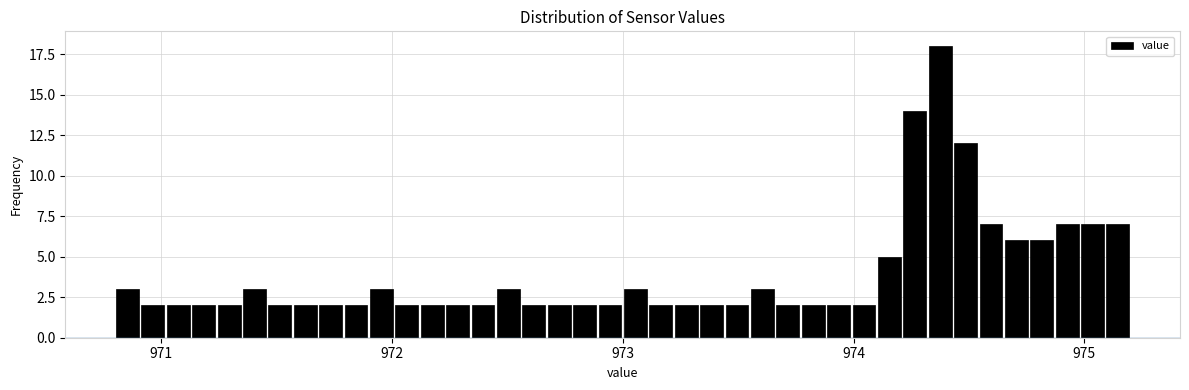

Read against the x-axis, roughly where is the centre of the tallest bar?

974.4